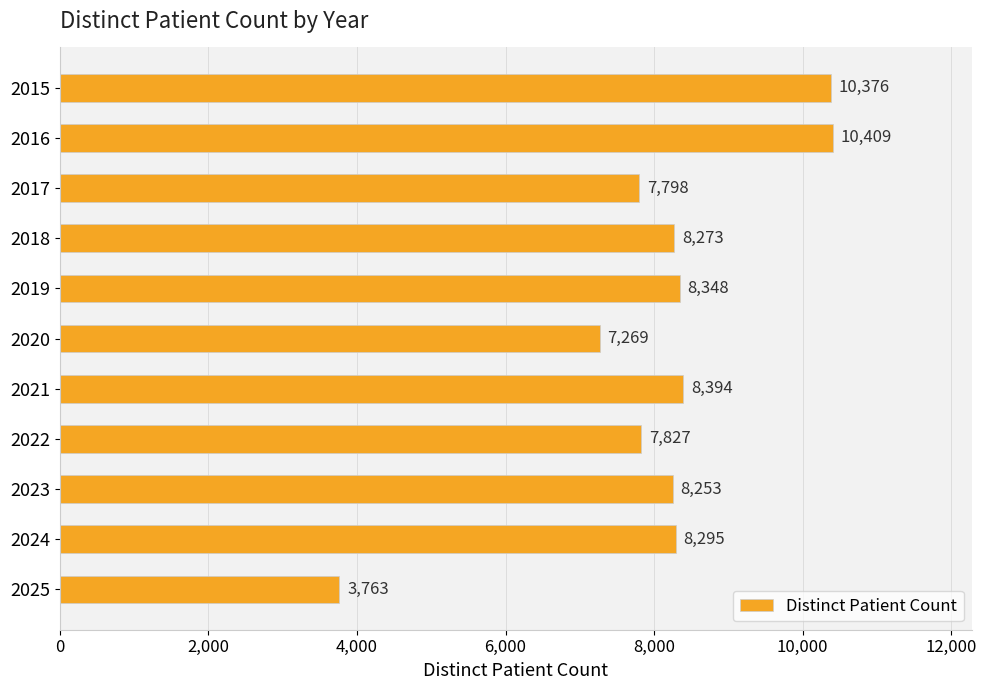

Is it true that the value at 2021 is 8394?

True